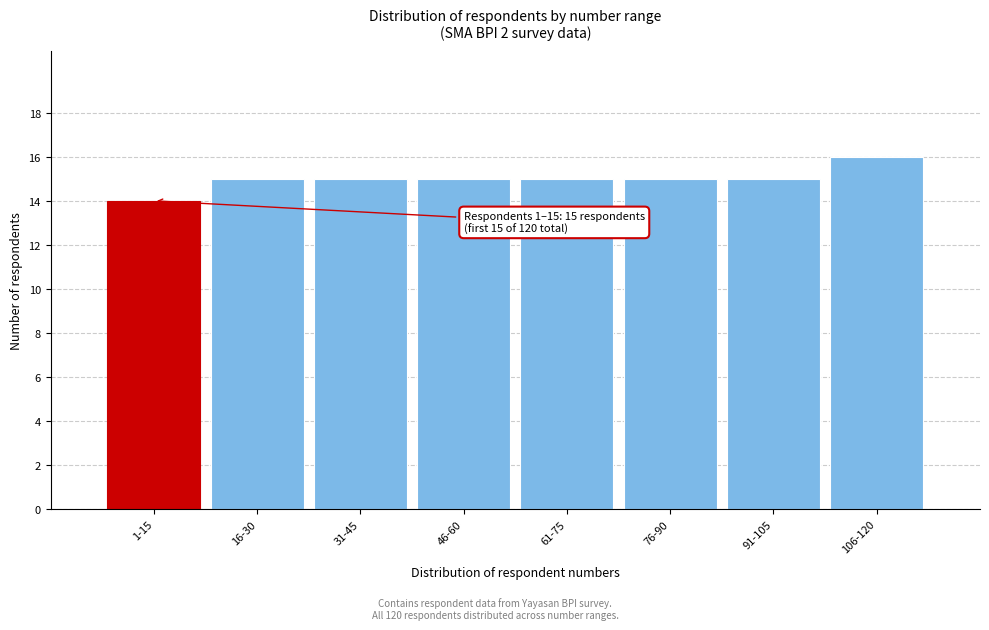

Reading right to left, transcribe all the data shown in this chart.

16	15	15	15	15	15	15	14